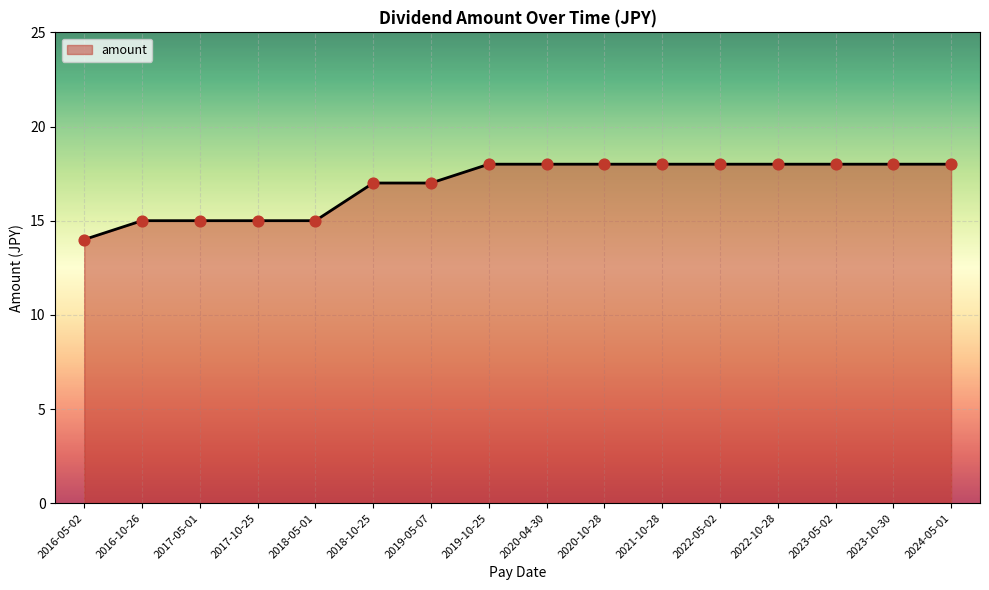

Approximately how many times larger is the value at 2020-10-28 compared to 2019-10-25?

1.0